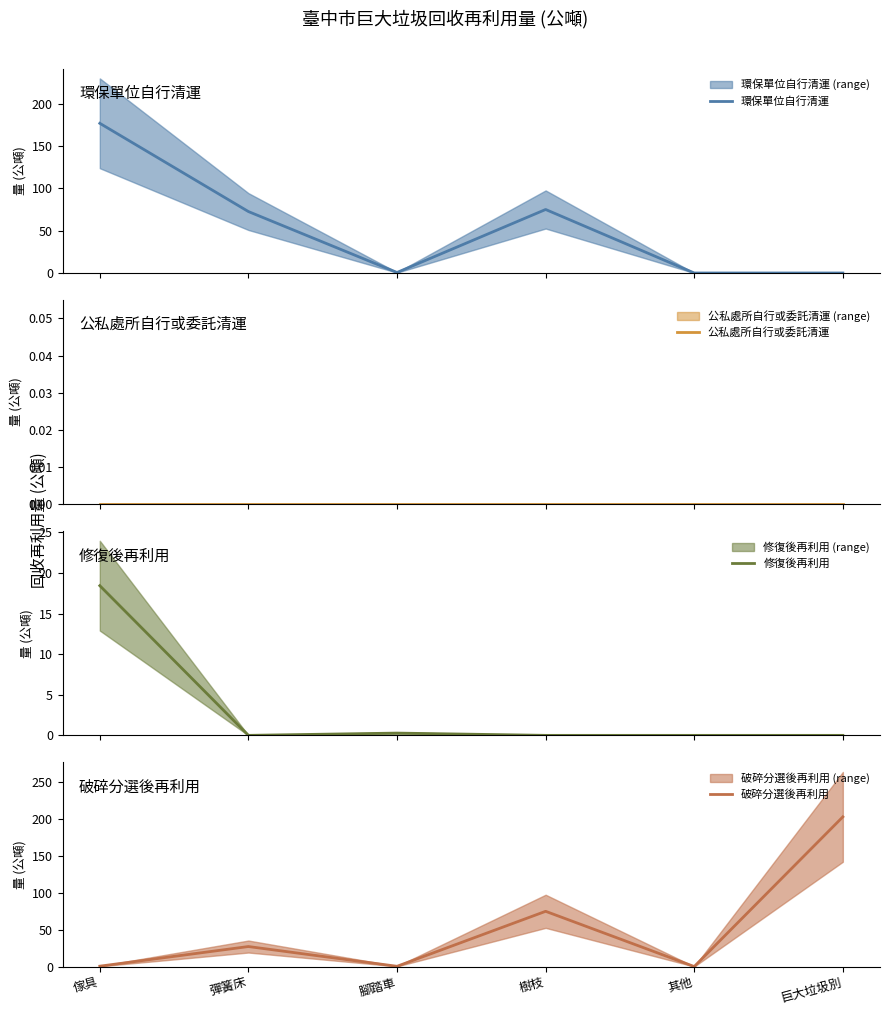

Which series has the largest total across all categories?

環保單位自行清運